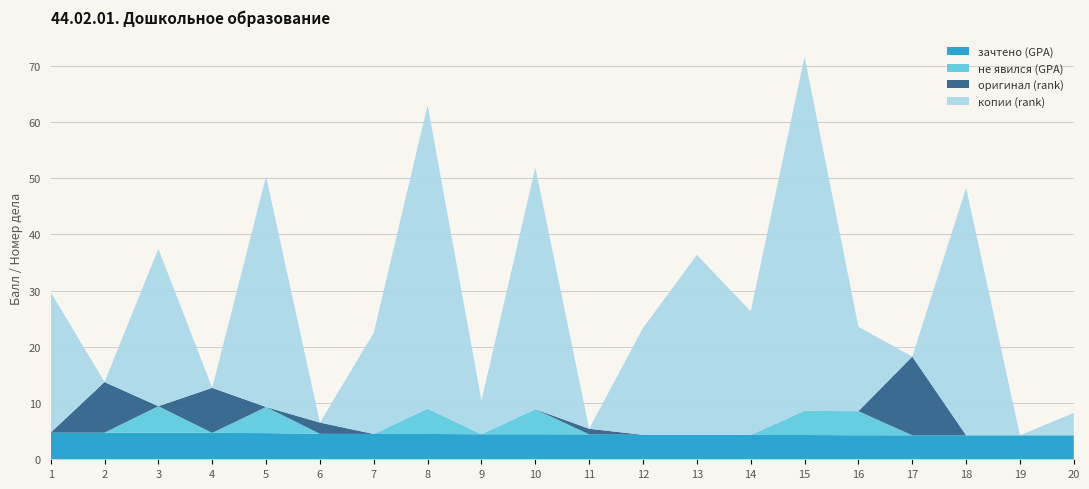

Reading left to right, what are all the values shown in this chart?

зачтено (GPA): 4.7	4.7	4.7	4.7	4.7	4.5	4.5	4.5	4.5	4.5	4.4	4.3	4.3	4.3	4.3	4.3	4.3	4.3	4.3	4.3
не явился (GPA): 0.0	0.0	4.7	0.0	4.7	0.0	0.0	4.5	0.0	4.5	0.0	0.0	0.0	0.0	4.3	4.3	0.0	0.0	0.0	0.0
оригинал (rank): 0.0	9.0	0.0	8.0	0.0	2.0	0.0	0.0	0.0	0.0	1.0	0.0	0.0	0.0	0.0	0.0	14.0	0.0	0.0	0.0
копии (rank): 25.0	0.0	28.0	0.0	41.0	0.0	18.0	54.0	6.0	43.0	0.0	19.0	32.0	22.0	63.0	15.0	0.0	44.0	0.0	4.0